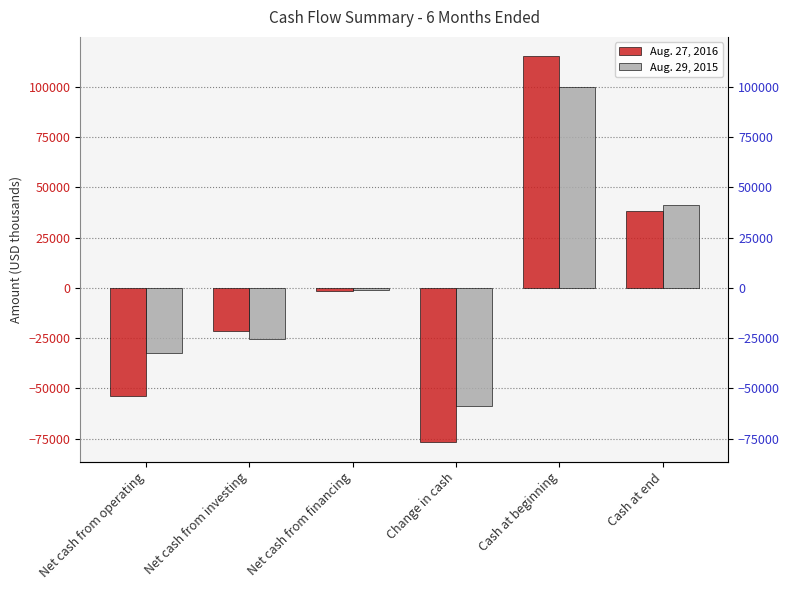

Reading left to right, extract all data points from this chart.

Aug. 27, 2016: -53605	-21584	-1693	-76882	115221	38339
Aug. 29, 2015: -32346	-25611	-993	-58950	100064	41114